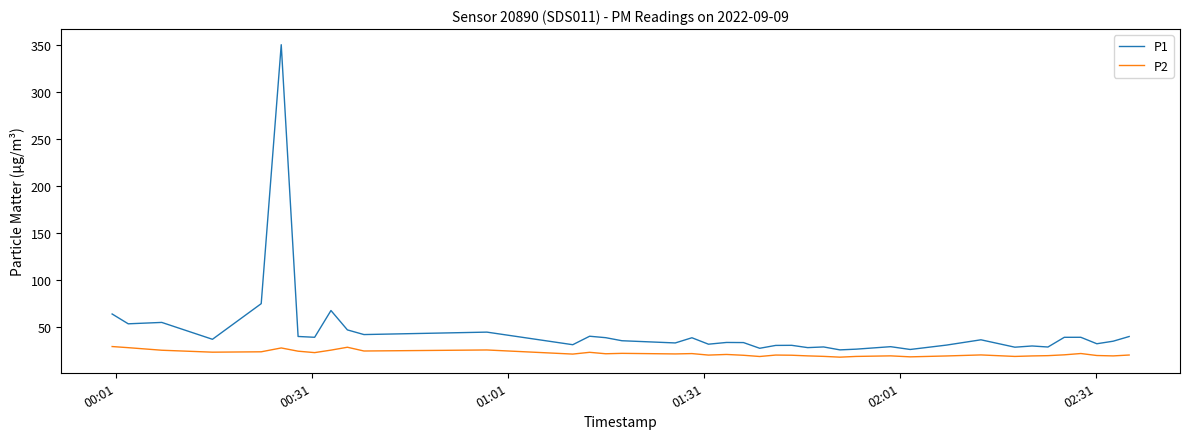

What is the smallest value displayed?

17.4